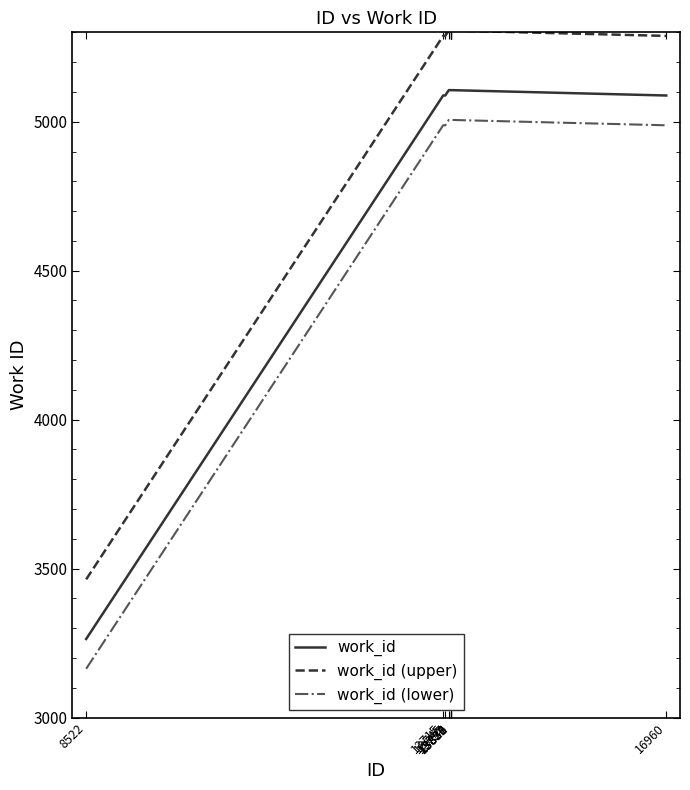

At how many categories does at least one series exceed 3867?

9